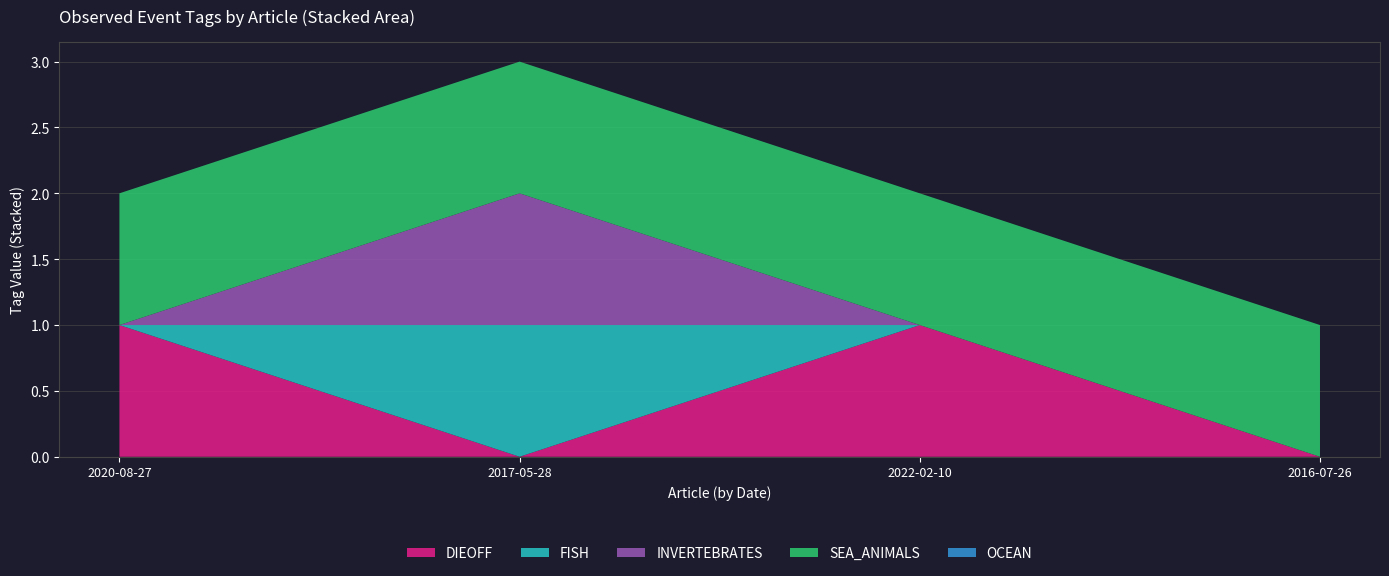

Reading left to right, list all the values displayed in this chart.

DIEOFF: 1	0	1	0
FISH: 0	1	0	0
INVERTEBRATES: 0	1	0	0
SEA_ANIMALS: 1	1	1	1
OCEAN: 0	0	0	0